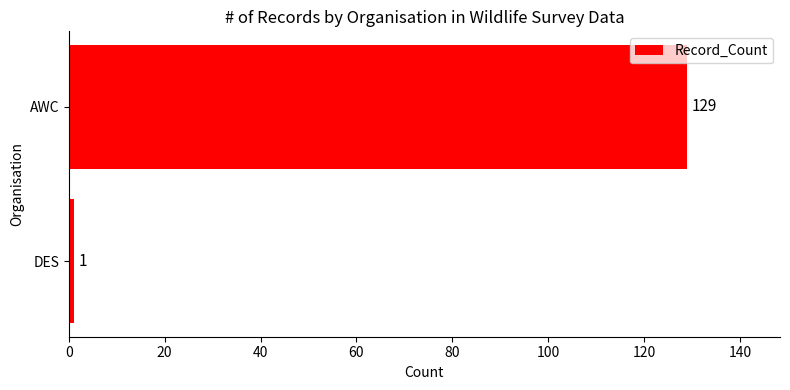

Rank the categories by value from highest to lowest.

AWC, DES